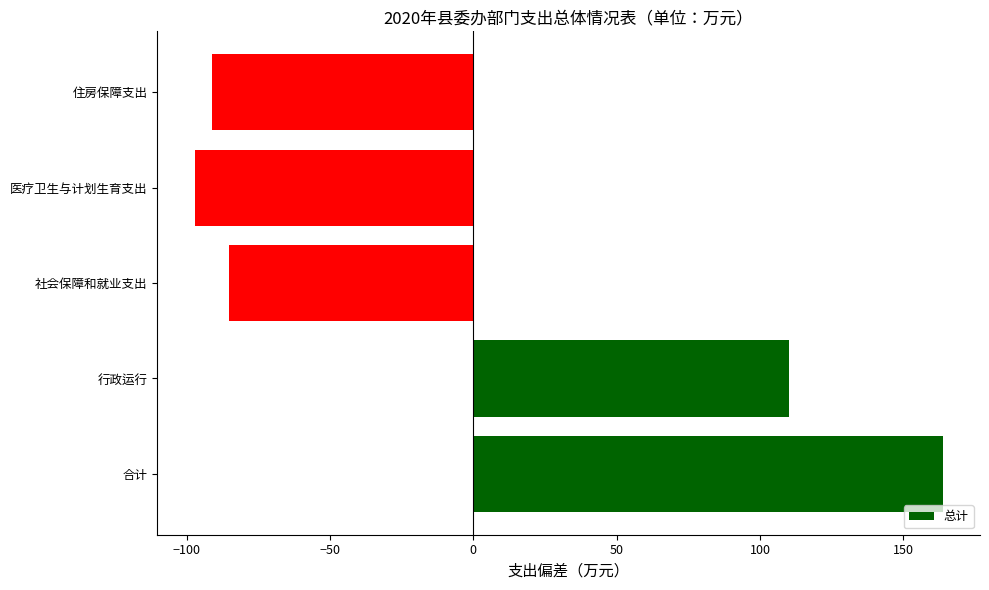

How many values are below -85?

3